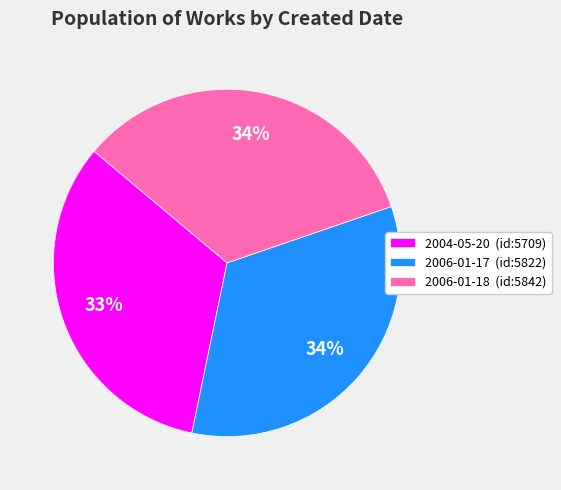

How many slices are in this pie chart?

3